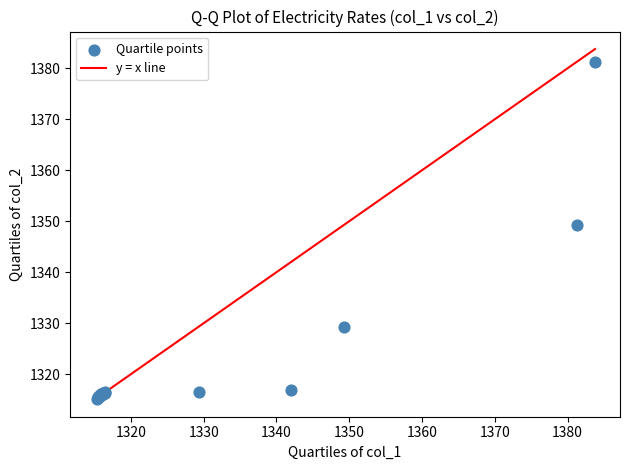

What Y value in the scatter plot is closest to 1348?

1349.3